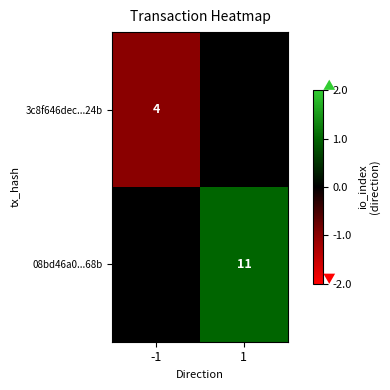

Is it true that 3c8f646dec...24b equals 3 at -1?

False